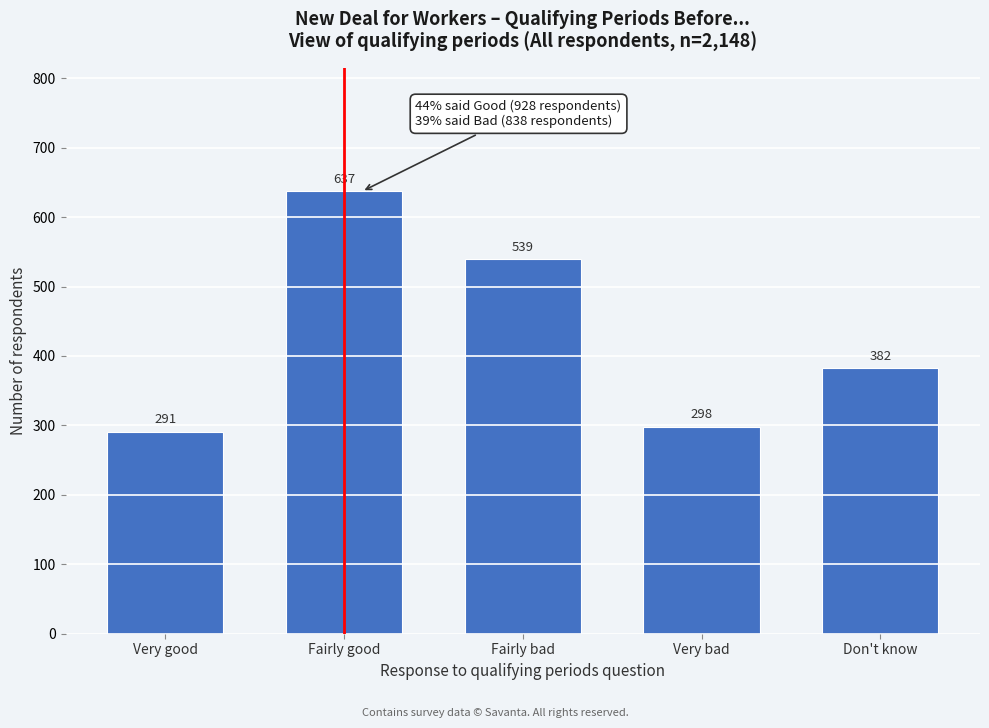

Reading left to right, extract all data points from this chart.

291	637	539	298	382